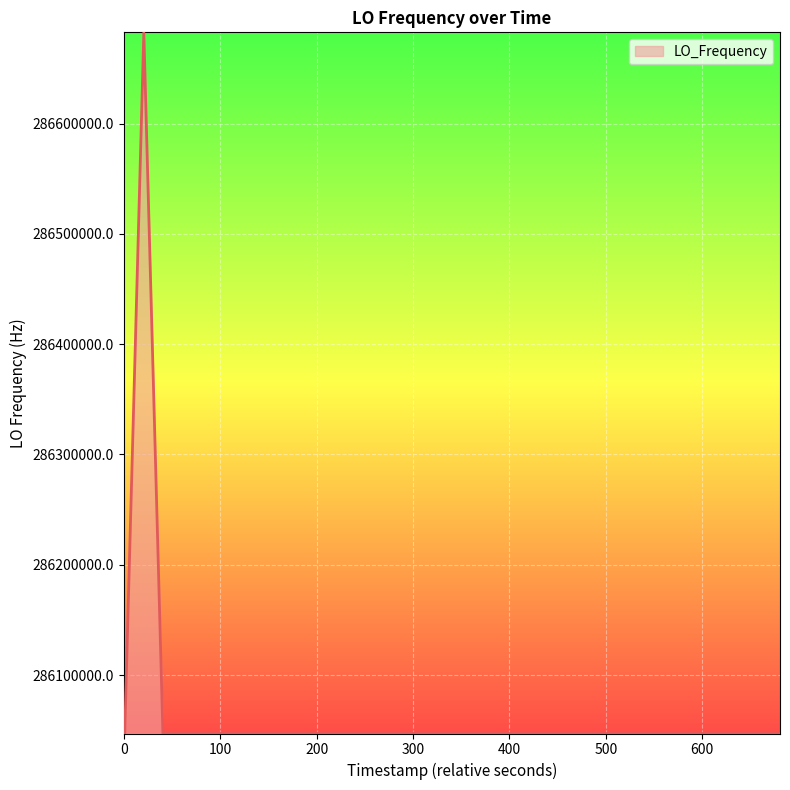

How many values are below 286047000?

10